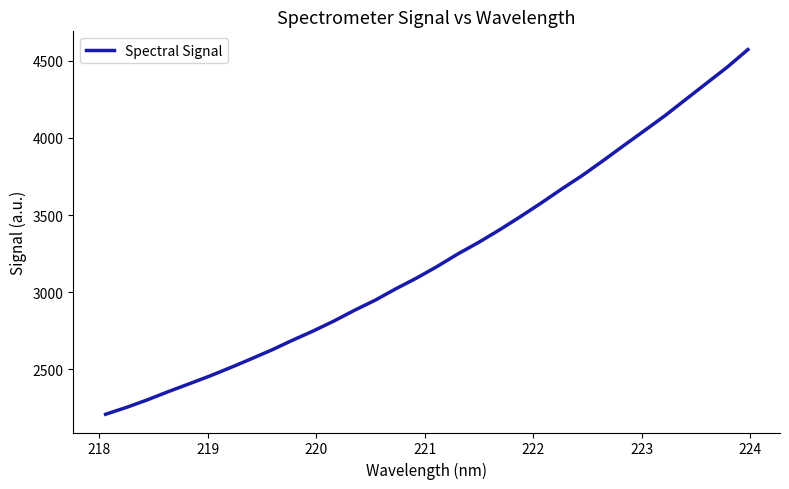

What is the difference between the maximum and minimum values?

2365.4